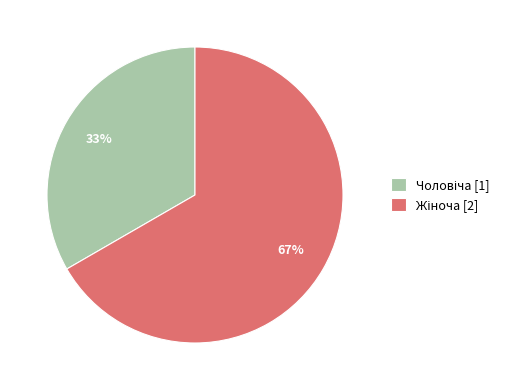

Is there a majority slice in this chart?

Yes